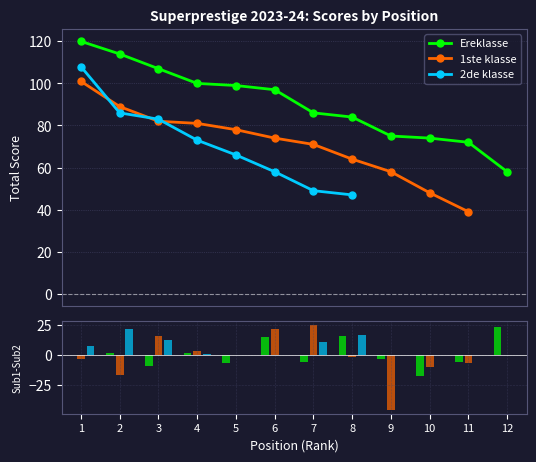

How many groups of bars are there?

12